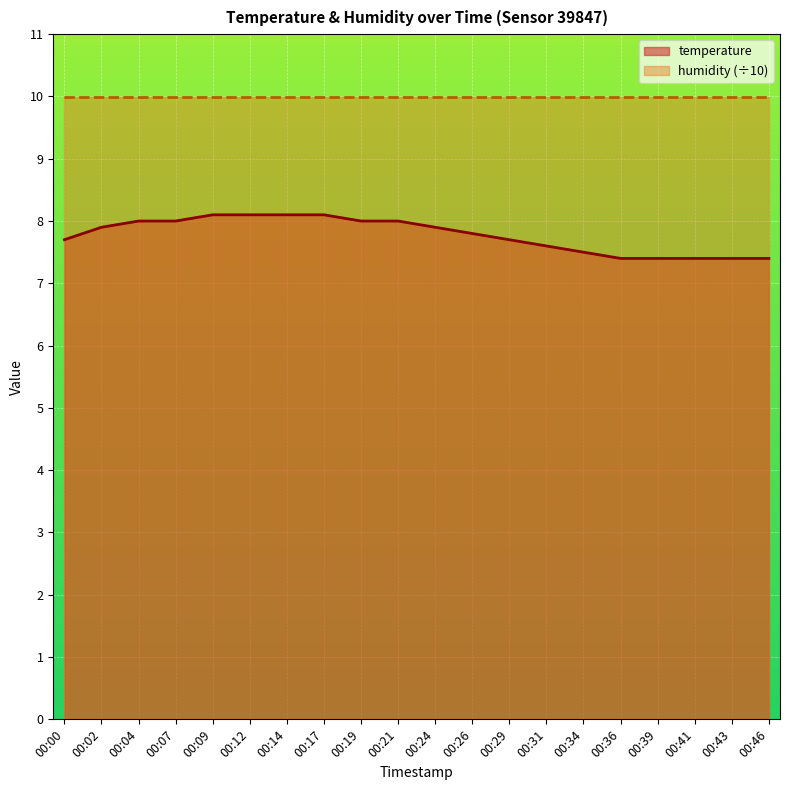

Rank the categories by value from highest to lowest.

00:09, 00:12, 00:14, 00:17, 00:04, 00:07, 00:19, 00:21, 00:02, 00:24, 00:26, 00:00, 00:29, 00:31, 00:34, 00:36, 00:39, 00:41, 00:43, 00:46